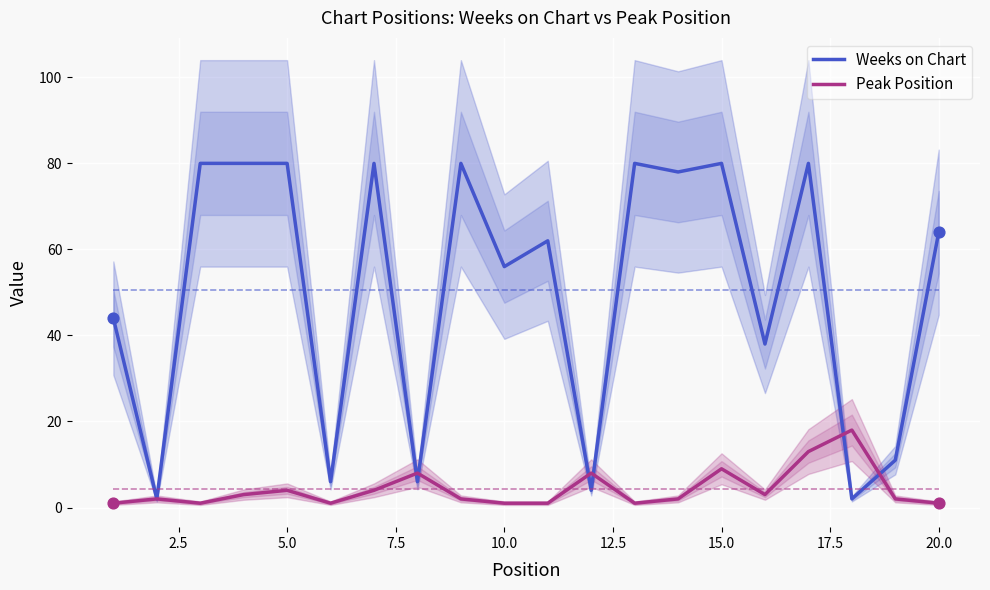

What are all the series names shown in the legend?

Weeks on Chart, Peak Position